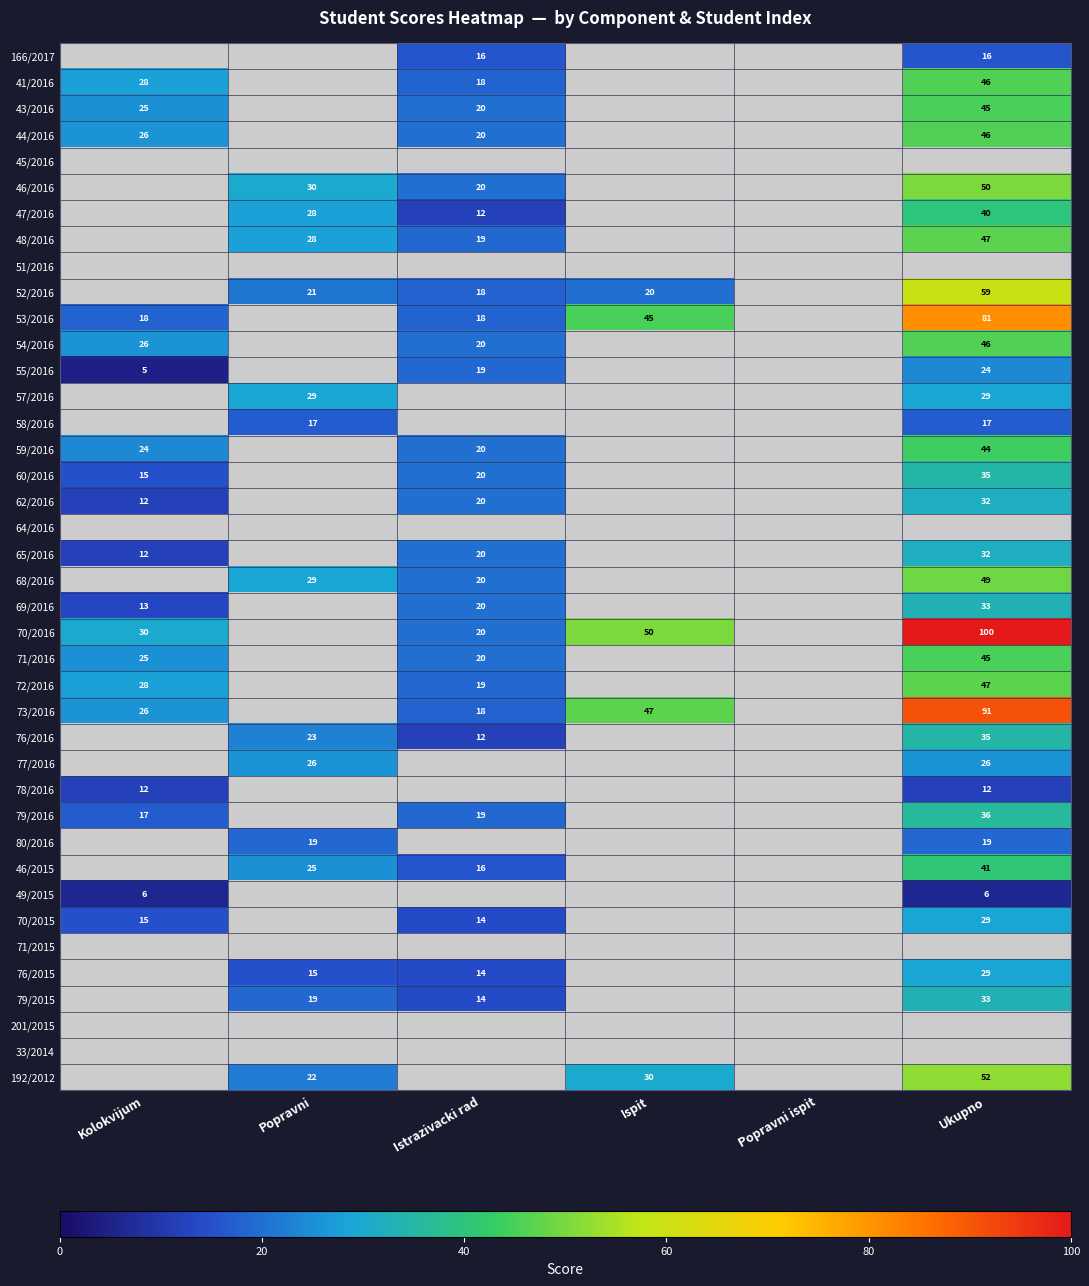

Between Ispit and Istrazivacki rad, which is larger?

Istrazivacki rad